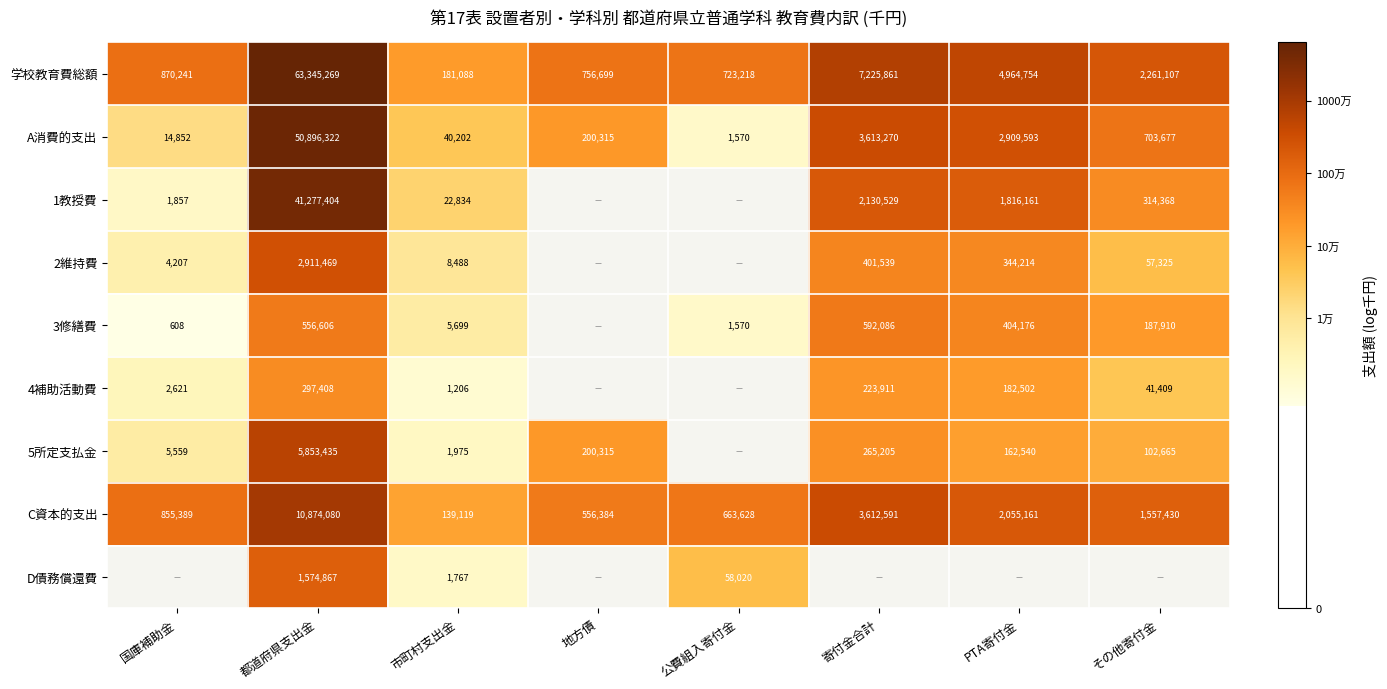

At how many categories does at least one series exceed 10?

8